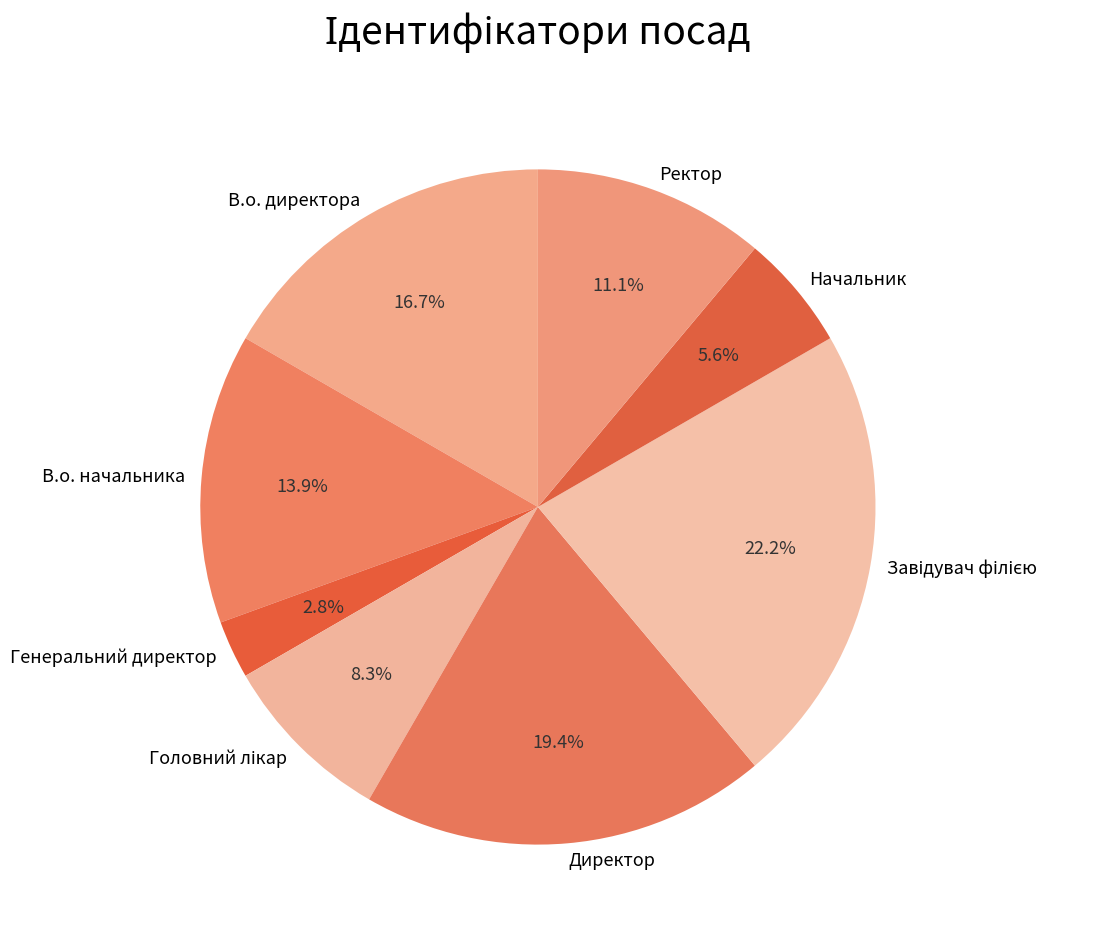

Approximately how many times larger is the value at Ректор compared to Директор?

0.6